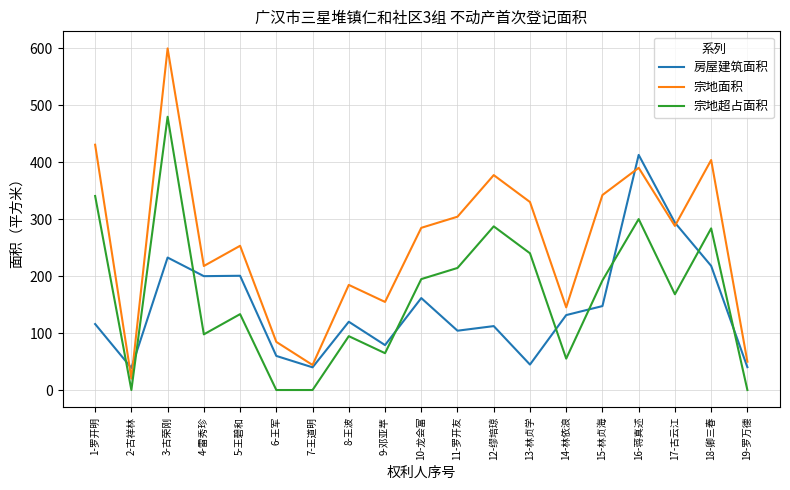

List the series in order of their overall mean, highest first.

宗地面积, 宗地超占面积, 房屋建筑面积